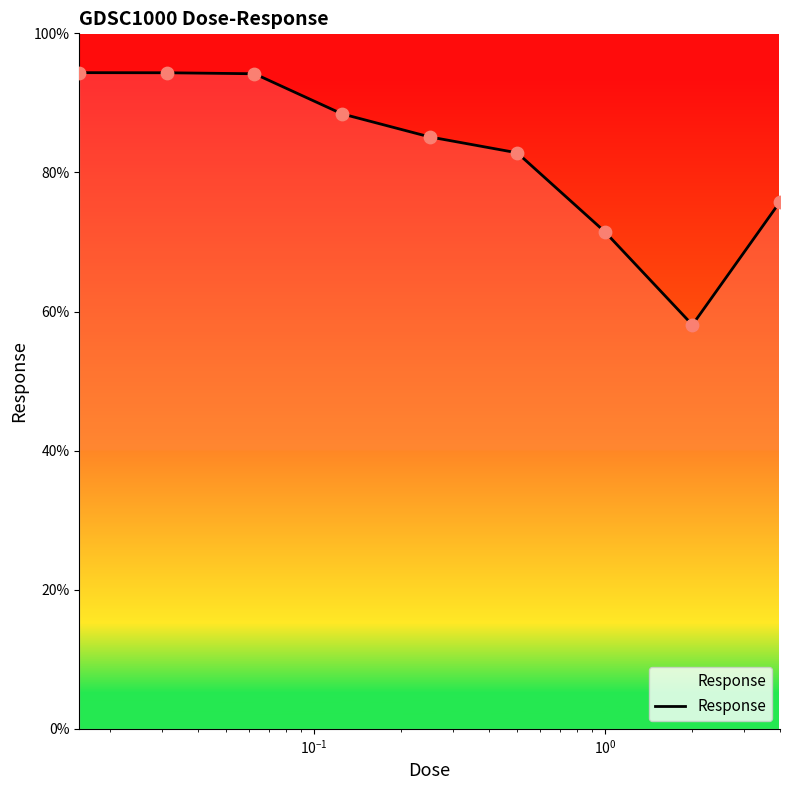

What is the difference between the maximum and minimum values?

36.3